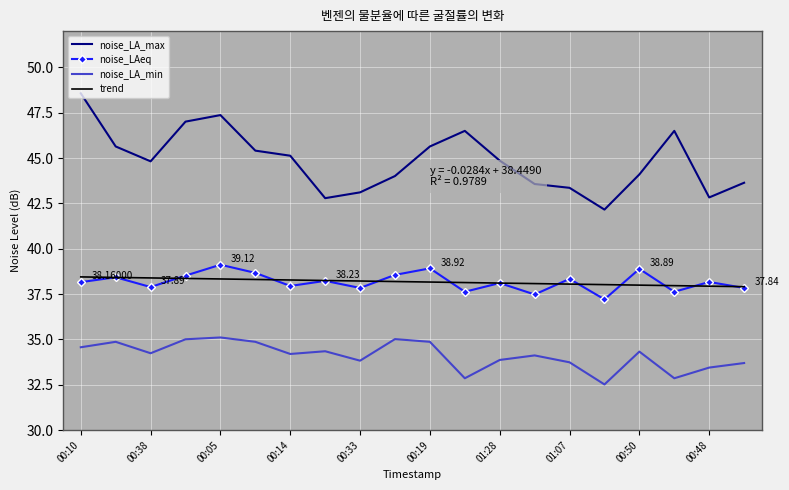

The noise_LA_max series shows 43.4 at 01:07. True or false?

True